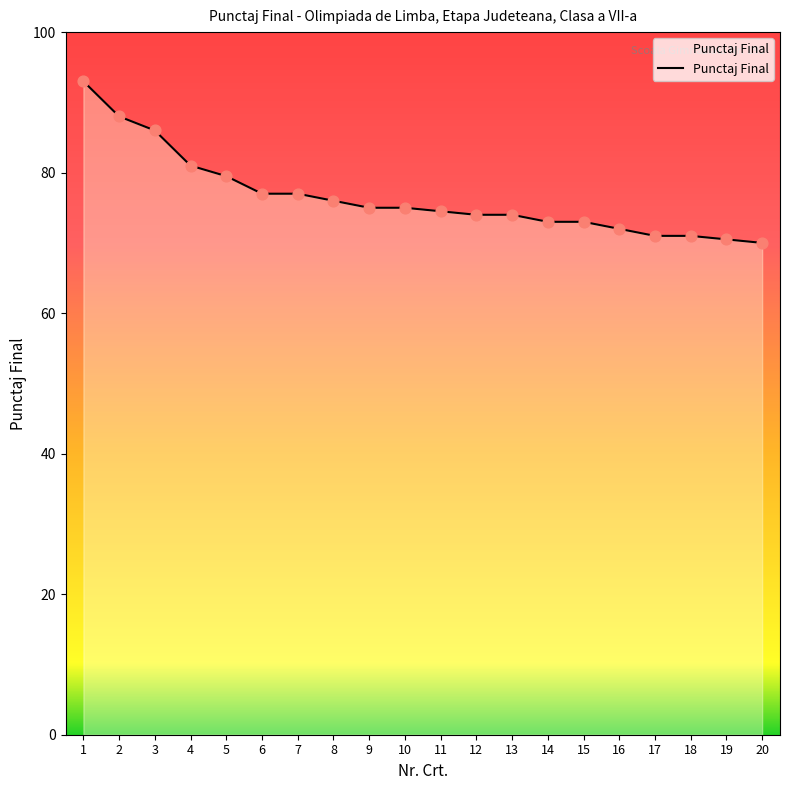

What is the ratio of the value at 9 to the value at 19?

1.1